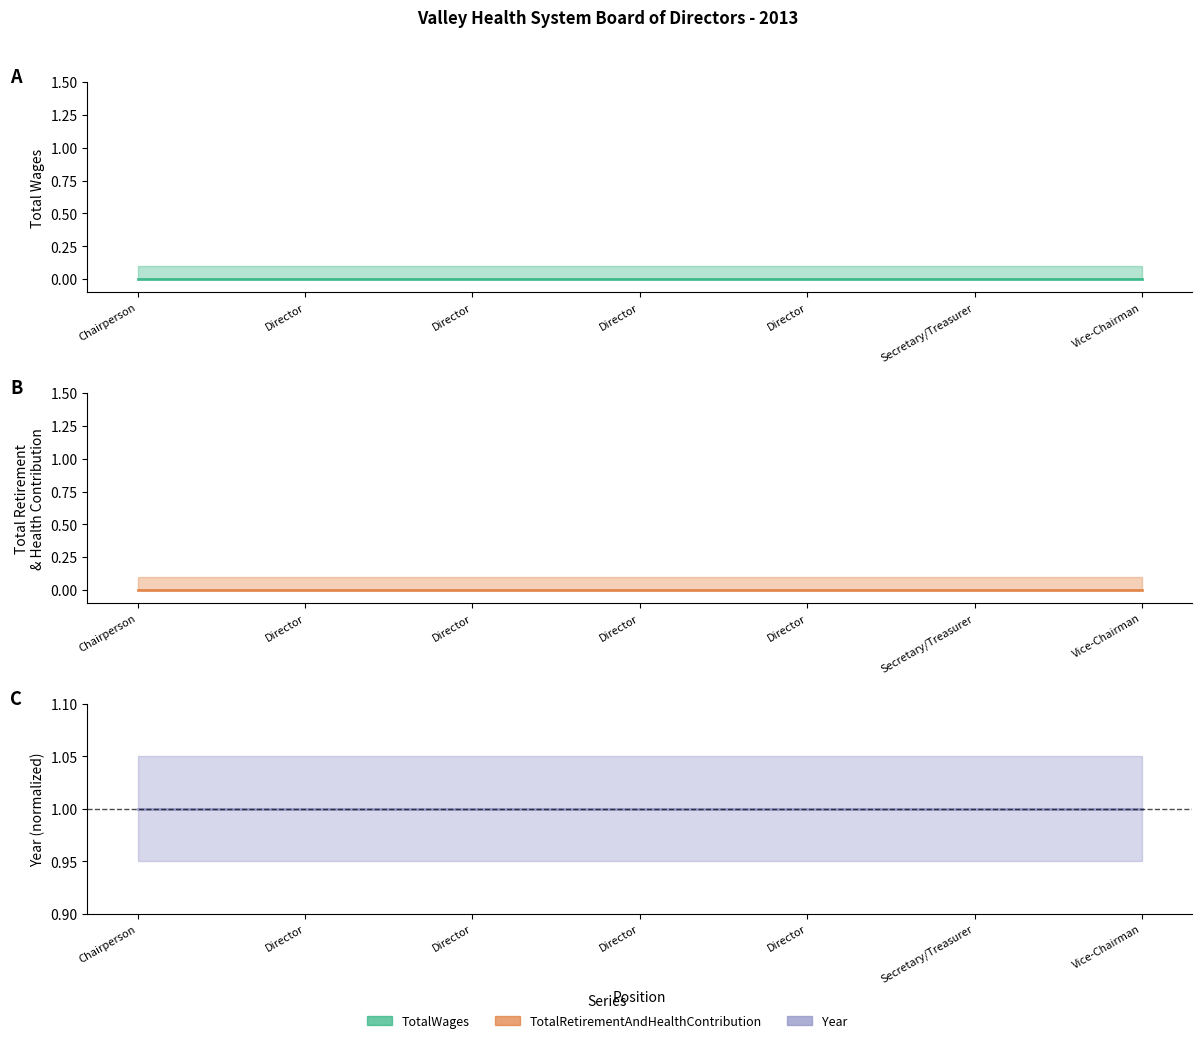

At Director, list the series in order from smallest to largest.

TotalWages, TotalRetirementAndHealthContribution, Year